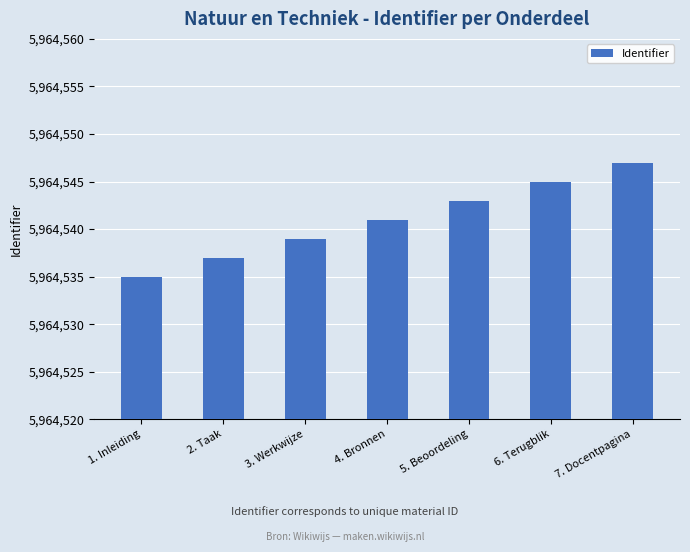

True or false: the data shows 8720951 at 7. Docentpagina.

False